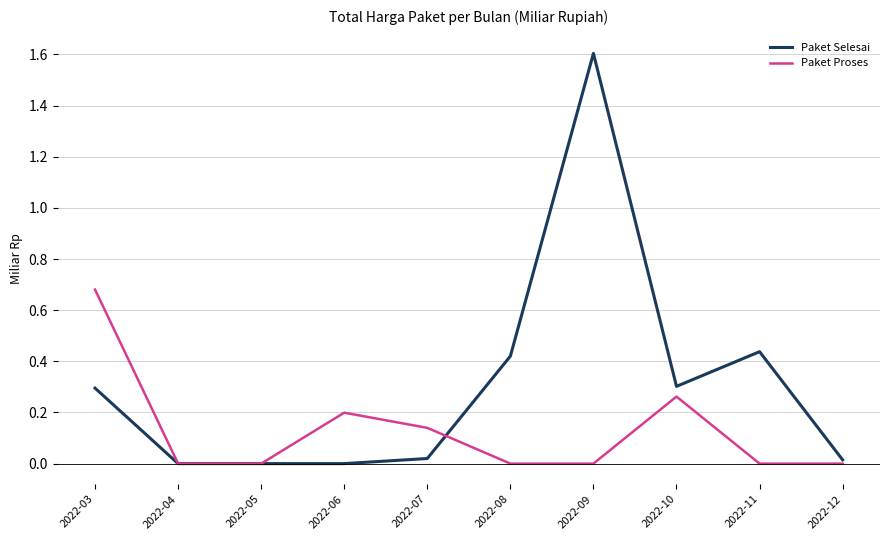

Which series has the widest spread of values?

Paket Selesai